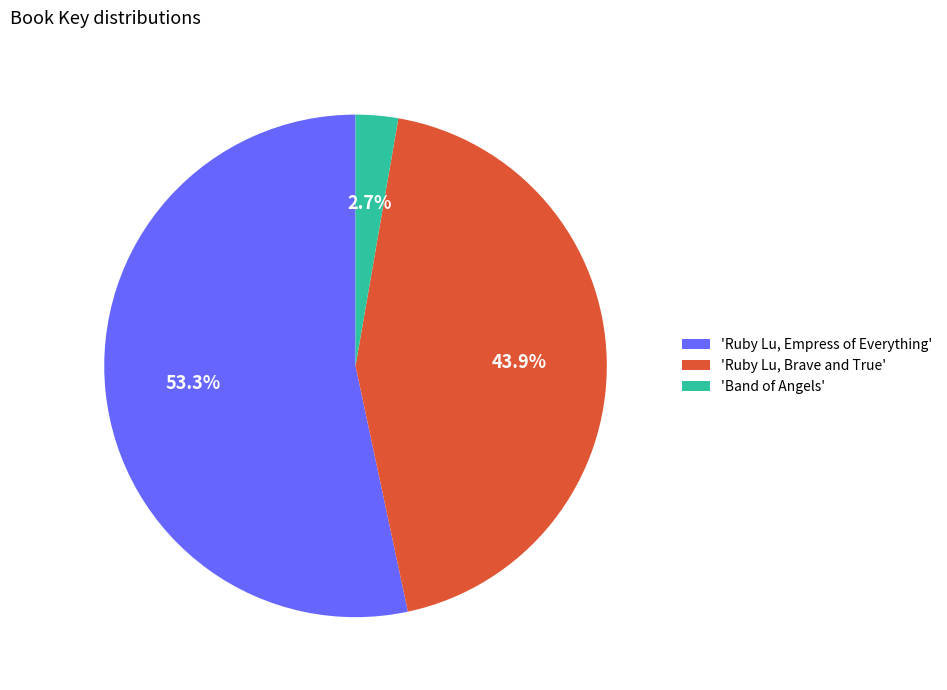

Which category has the biggest portion of the pie?

'Ruby Lu, Empress of Everything'